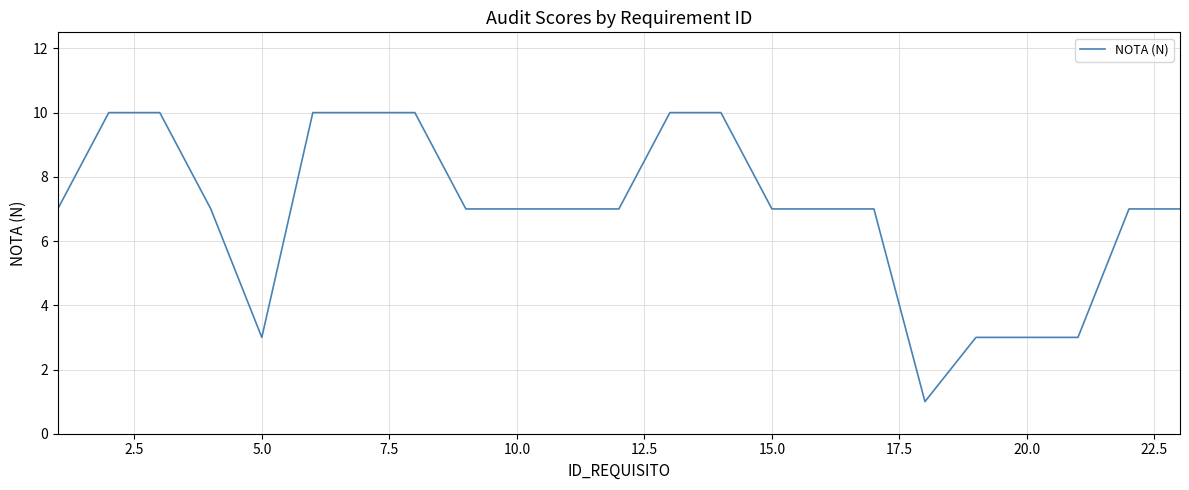

Does the chart have visible grid lines?

Yes